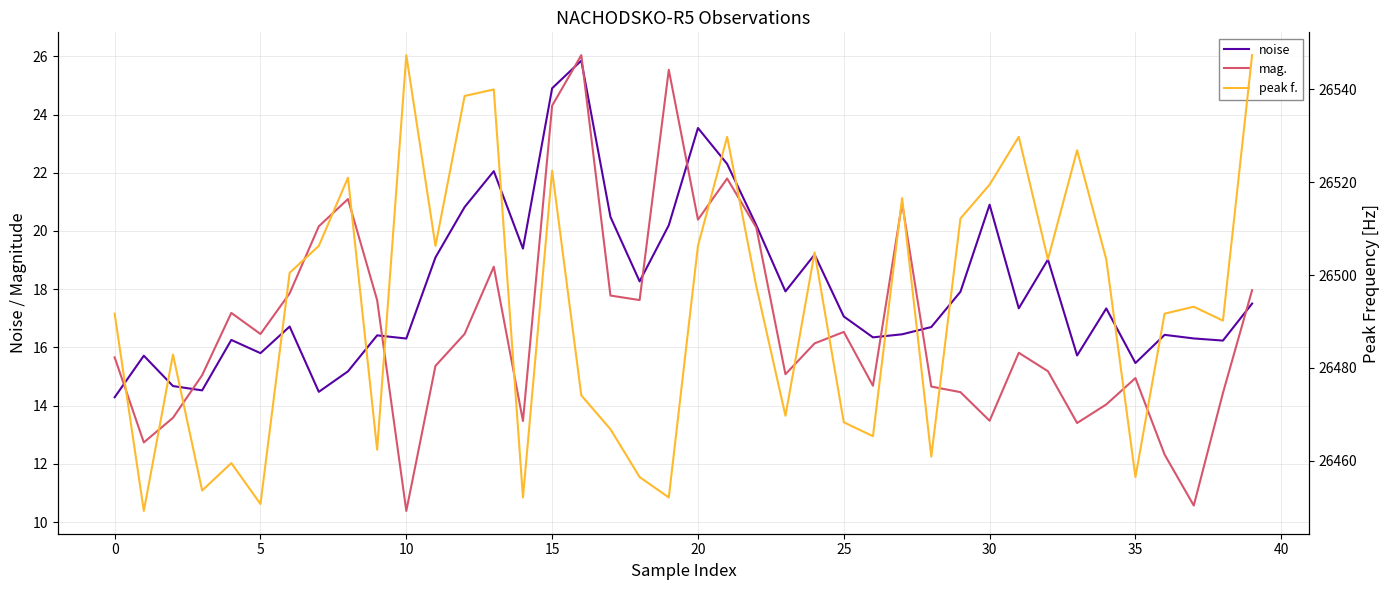

Rank the series by their maximum value, from highest to lowest.

peak f., mag., noise